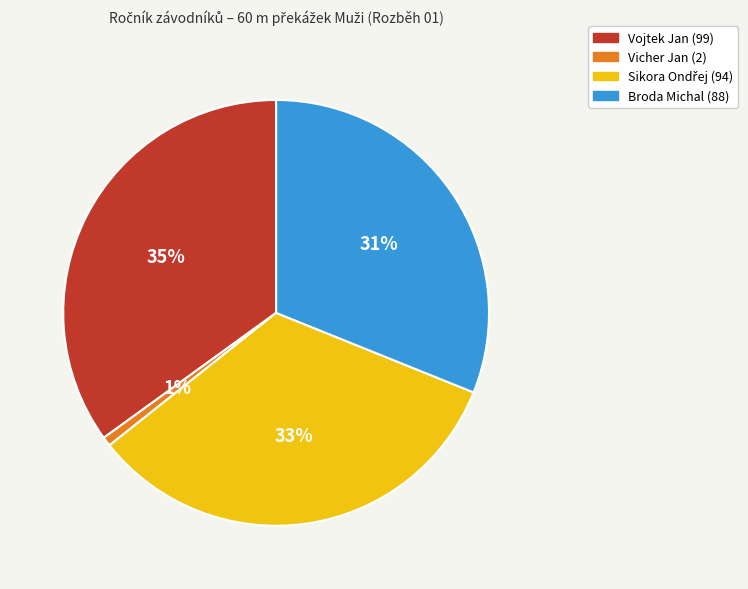

To the nearest percent, what is the average slice percentage?

25%